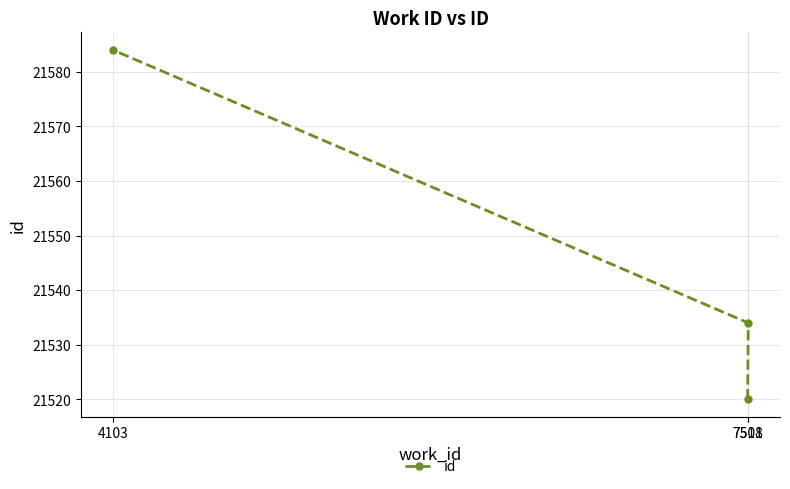

What is the value of the 2nd point from the left?

21520